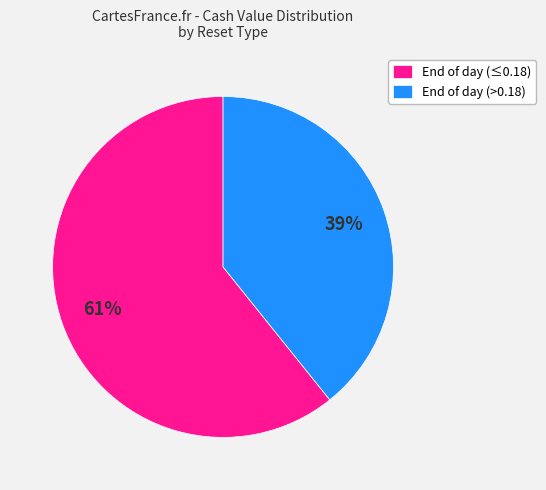

Is it true that End of day (≤0.18) is 73% of the pie?

False